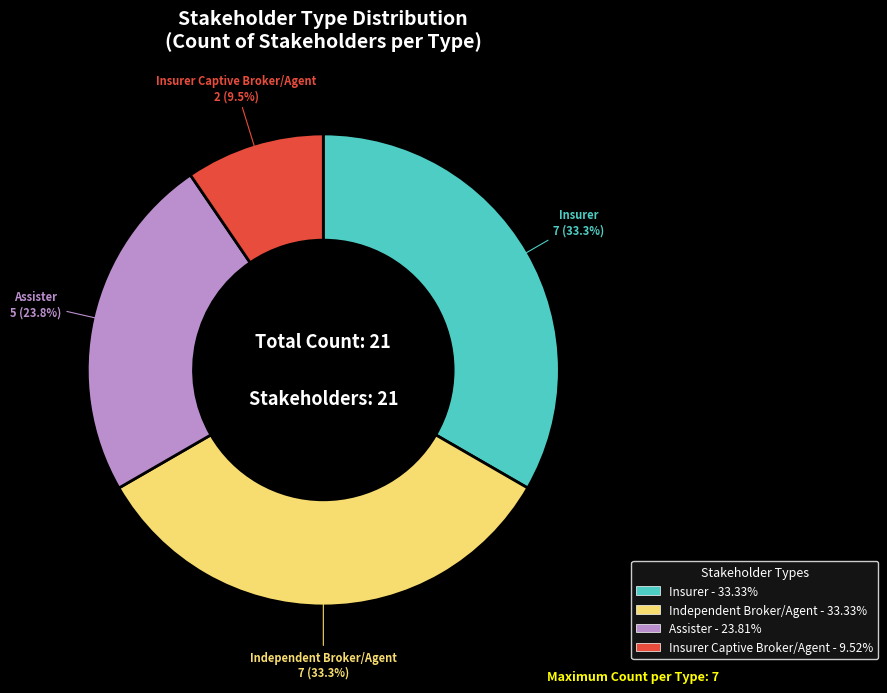

Is there any slice that represents more than half of the pie?

No